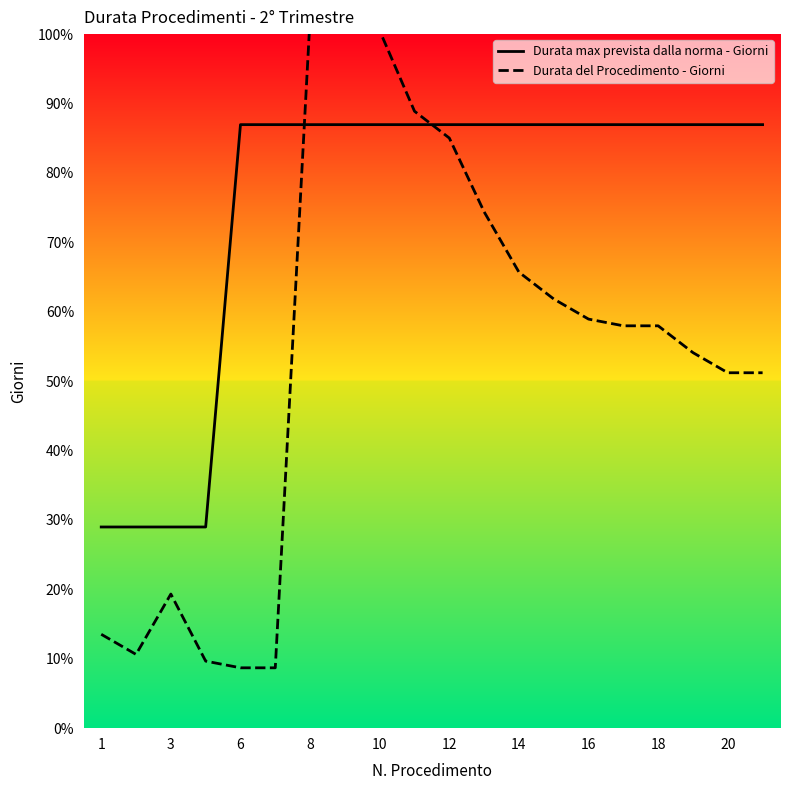

At which label is Durata del Procedimento - Giorni closest to 57?

17